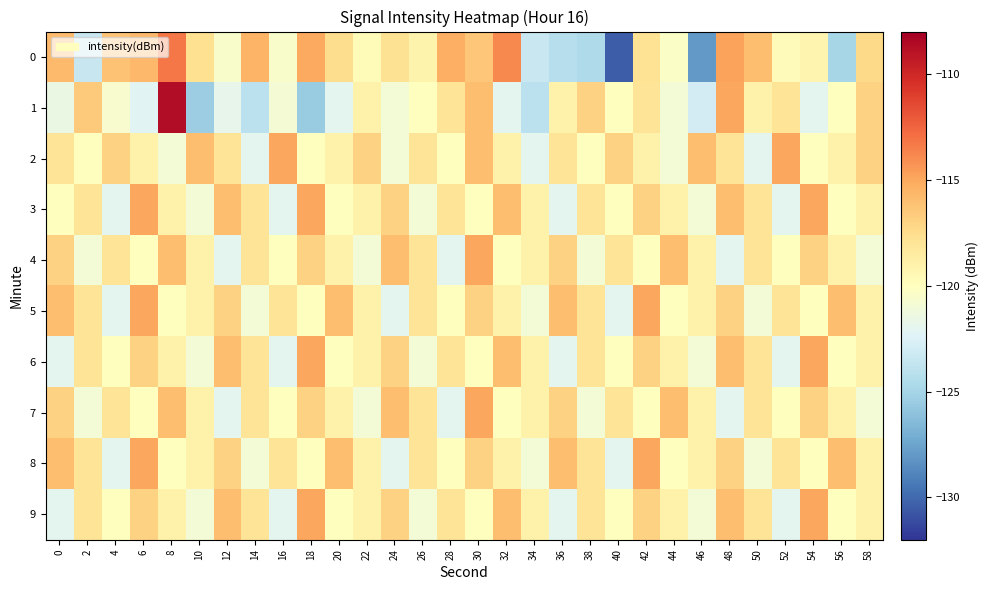

Rank the series by their maximum value, from lowest to highest.

2, 3, 4, 5, 6, 7, 8, 9, 0, 1